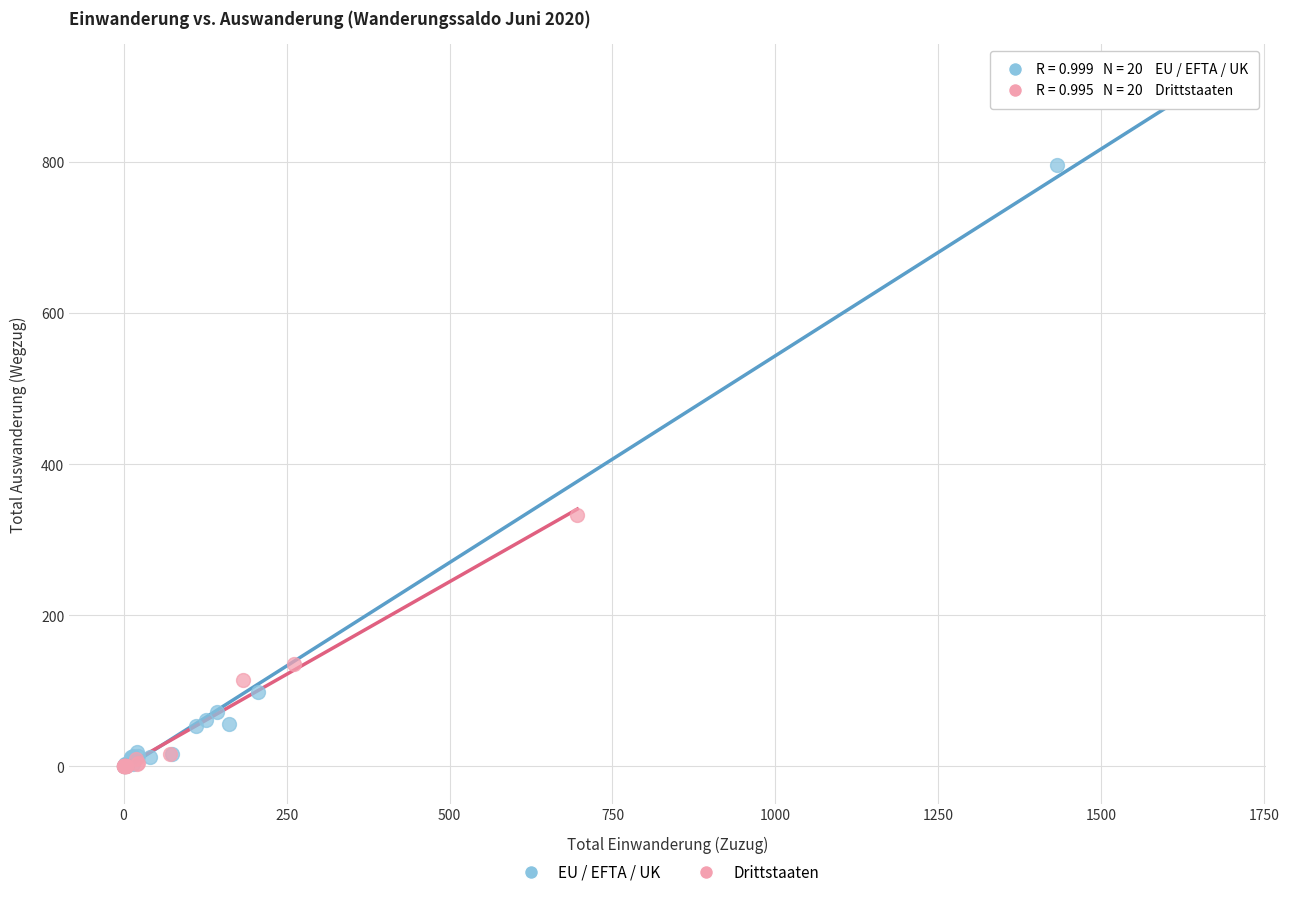

What are all the series names shown in the legend?

EU / EFTA / UK, Drittstaaten